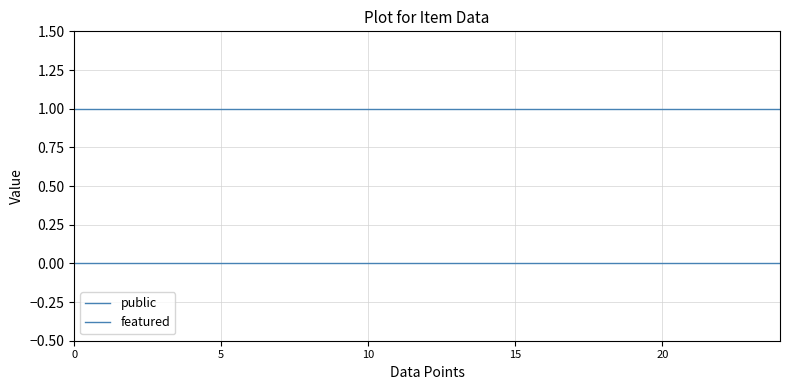

What is the minimum value for public?

1